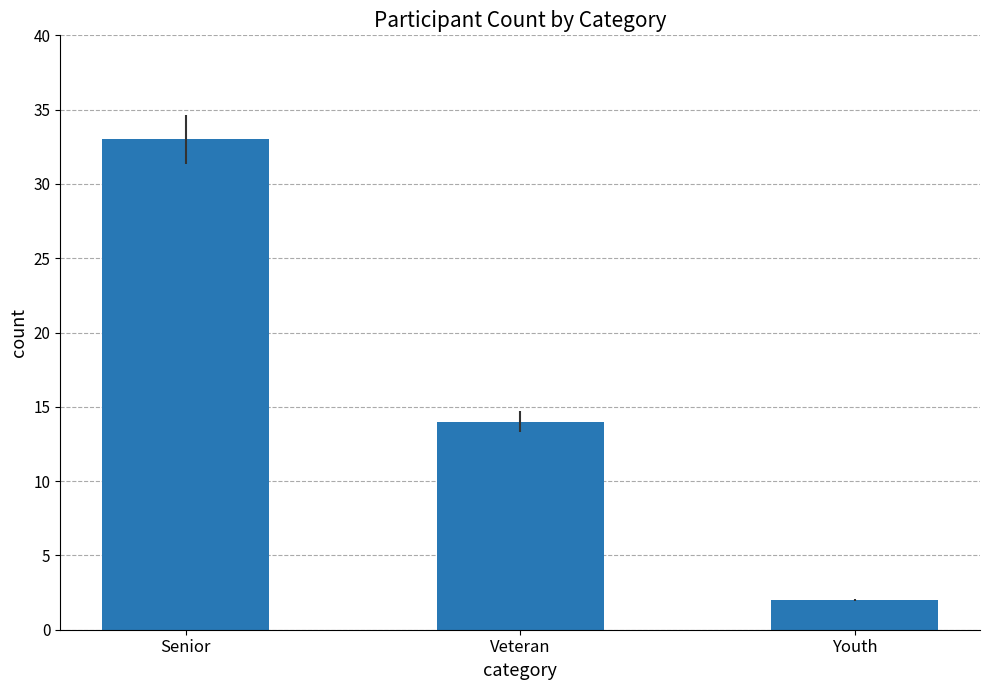

What is the label of the 2nd bar from the left?

Veteran